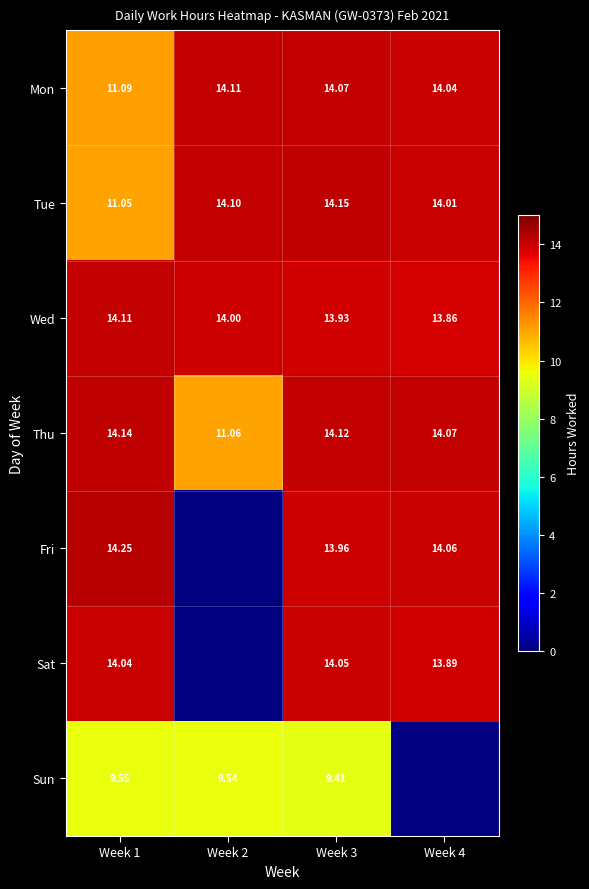

At which category does the chart reach its minimum across all series?

Week 3